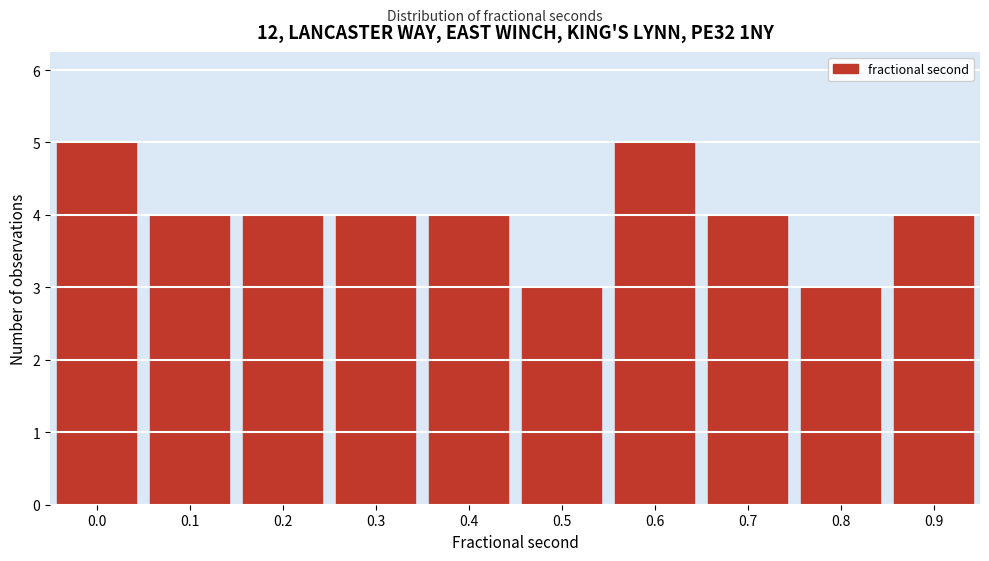

Reading left to right, what are all the values shown in this chart?

0.0=5	0.1=4	0.2=4	0.3=4	0.4=4	0.5=3	0.6=5	0.7=4	0.8=3	0.9=4